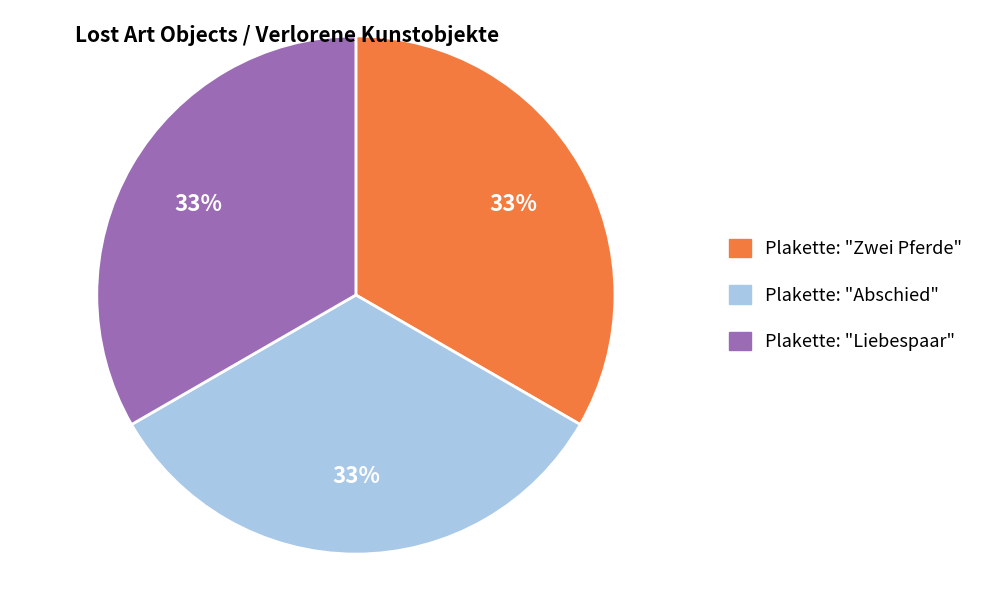

Is there any slice that represents more than half of the pie?

No